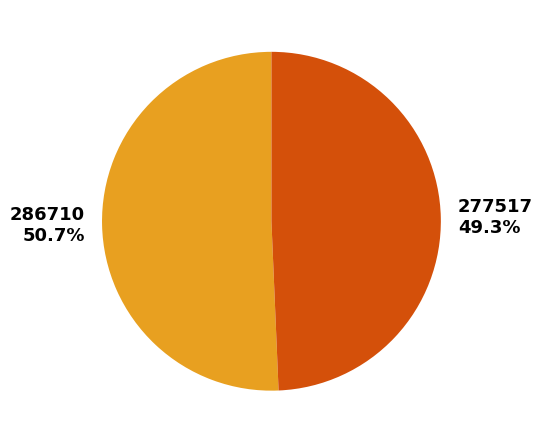

To the nearest percent, what percentage of the pie is 286710?

51%